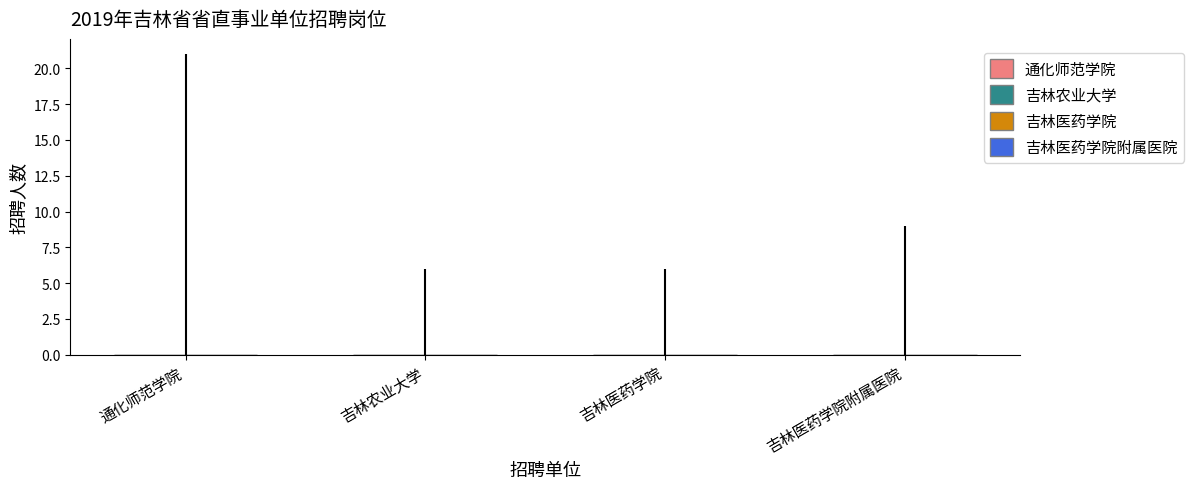

What is the change in value from 吉林农业大学 to 吉林医药学院附属医院?

+3